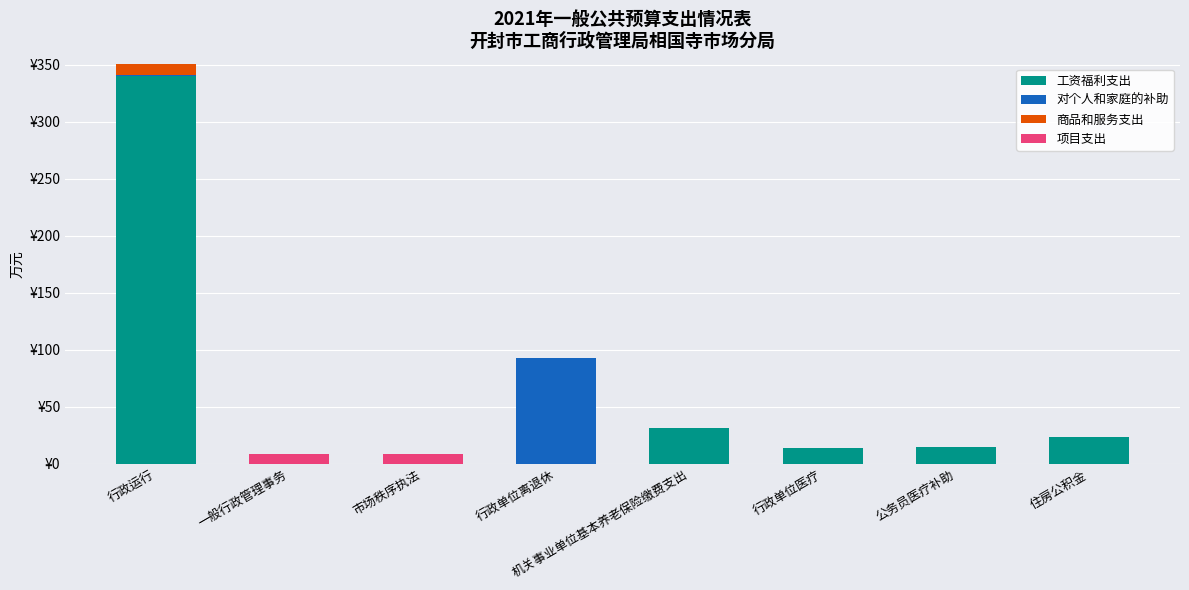

Are the bars grouped side by side (vs. stacked)?

No